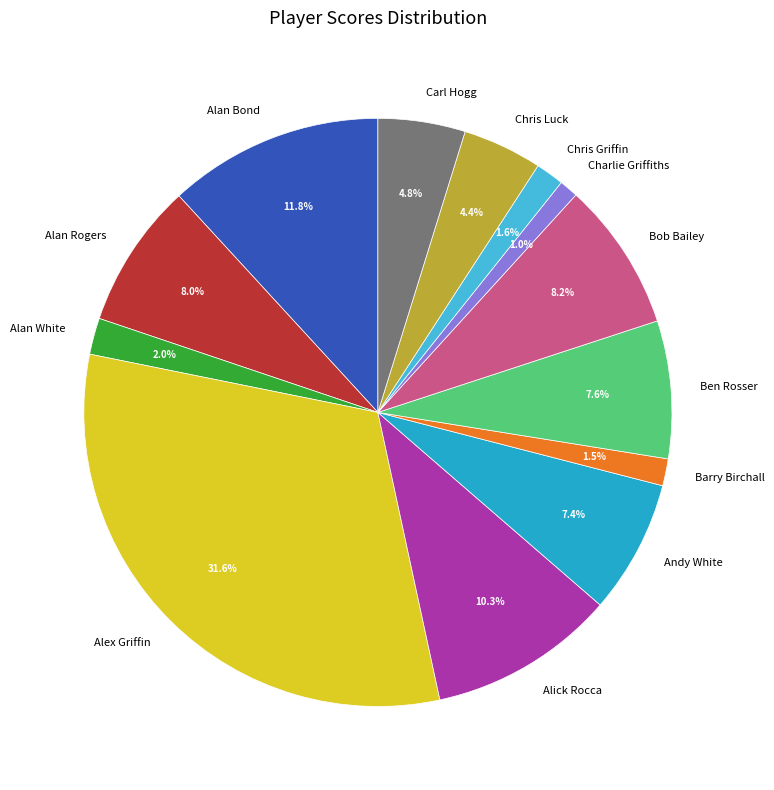

What portion of the pie excludes Andy White?

92.6%